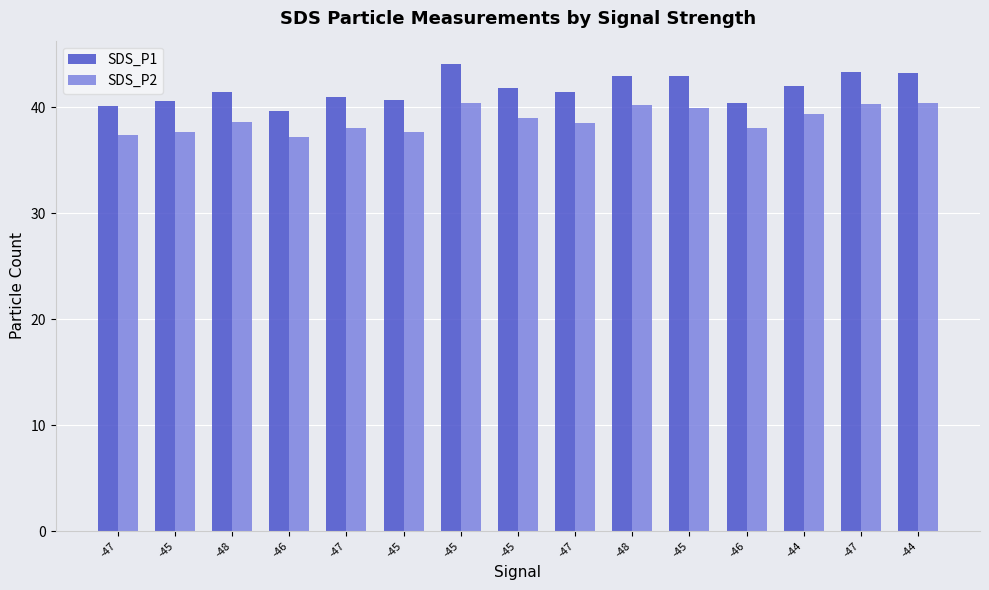

Are the bars horizontal?

No